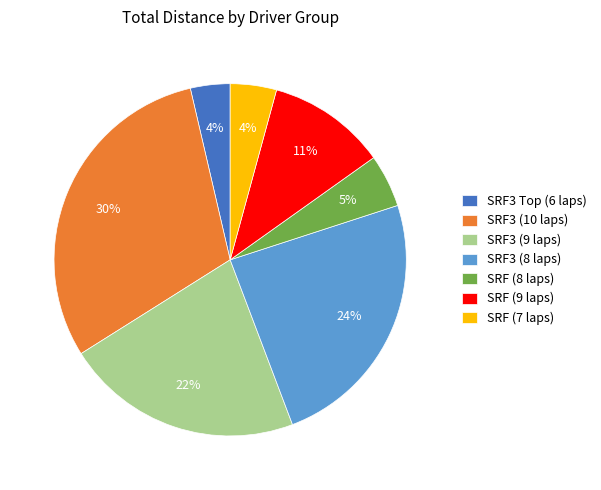

True or false: SRF3 (8 laps) accounts for 10% of the total.

False